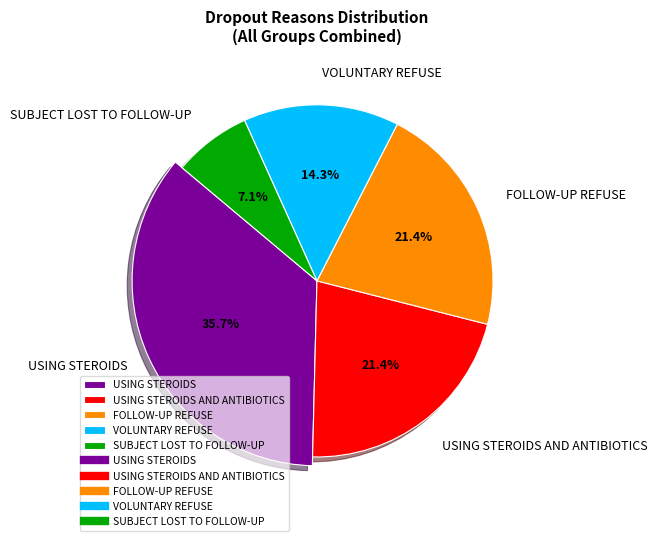

True or false: A accounts for 30% of the total.

False